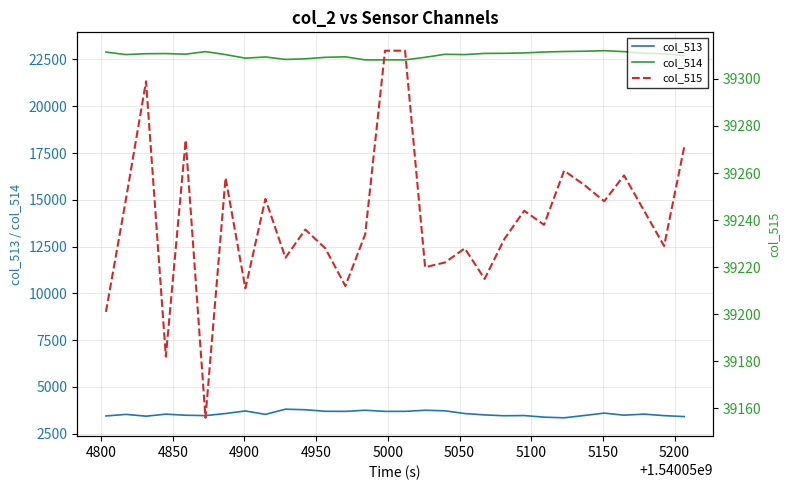

True or false: col_513 and col_514 intersect in this chart.

False